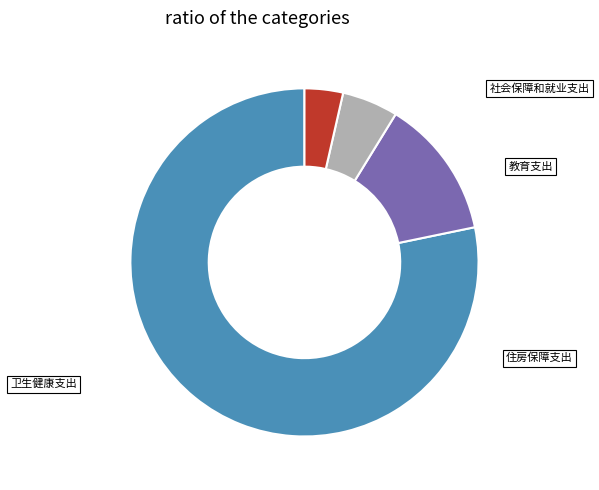

The 社会保障和就业支出 slice represents 27% of the pie. True or false?

False